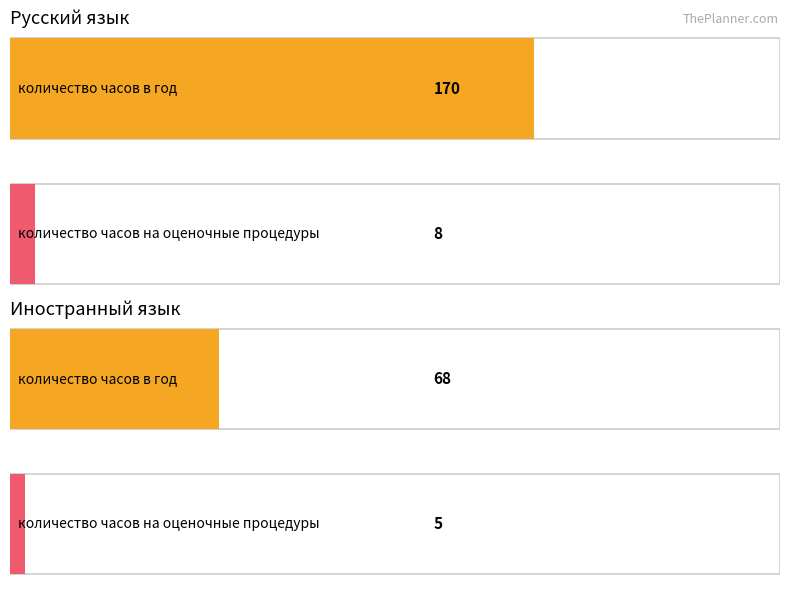

Which series has the largest total across all categories?

русский язык